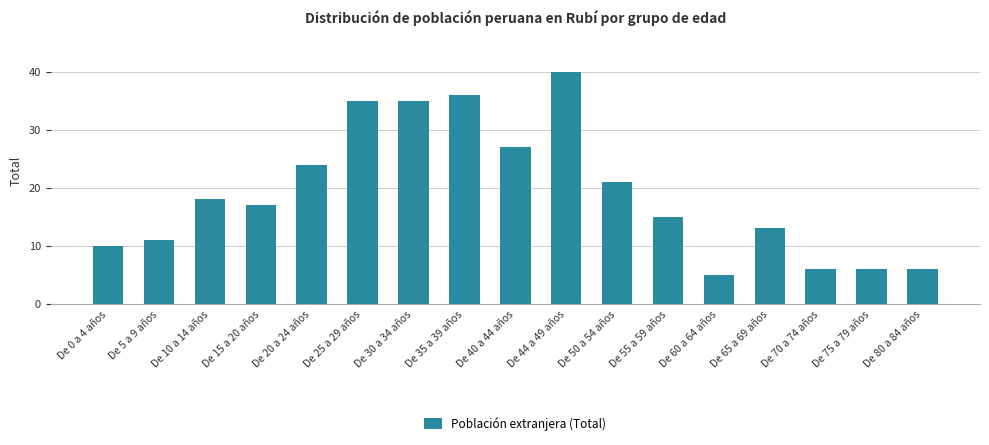

Reading right to left, extract all data points from this chart.

6	6	6	13	5	15	21	40	27	36	35	35	24	17	18	11	10